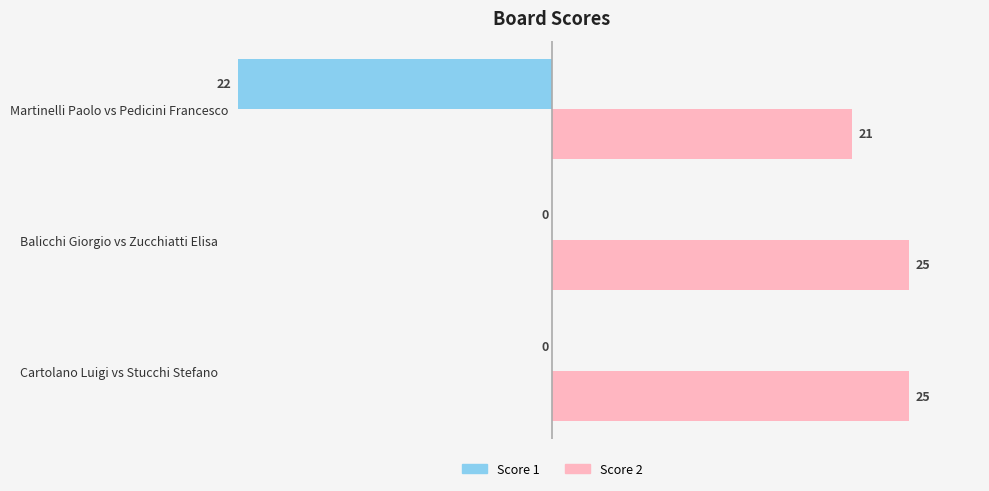

Read the Score 2 value at Martinelli Paolo vs Pedicini Francesco.

21